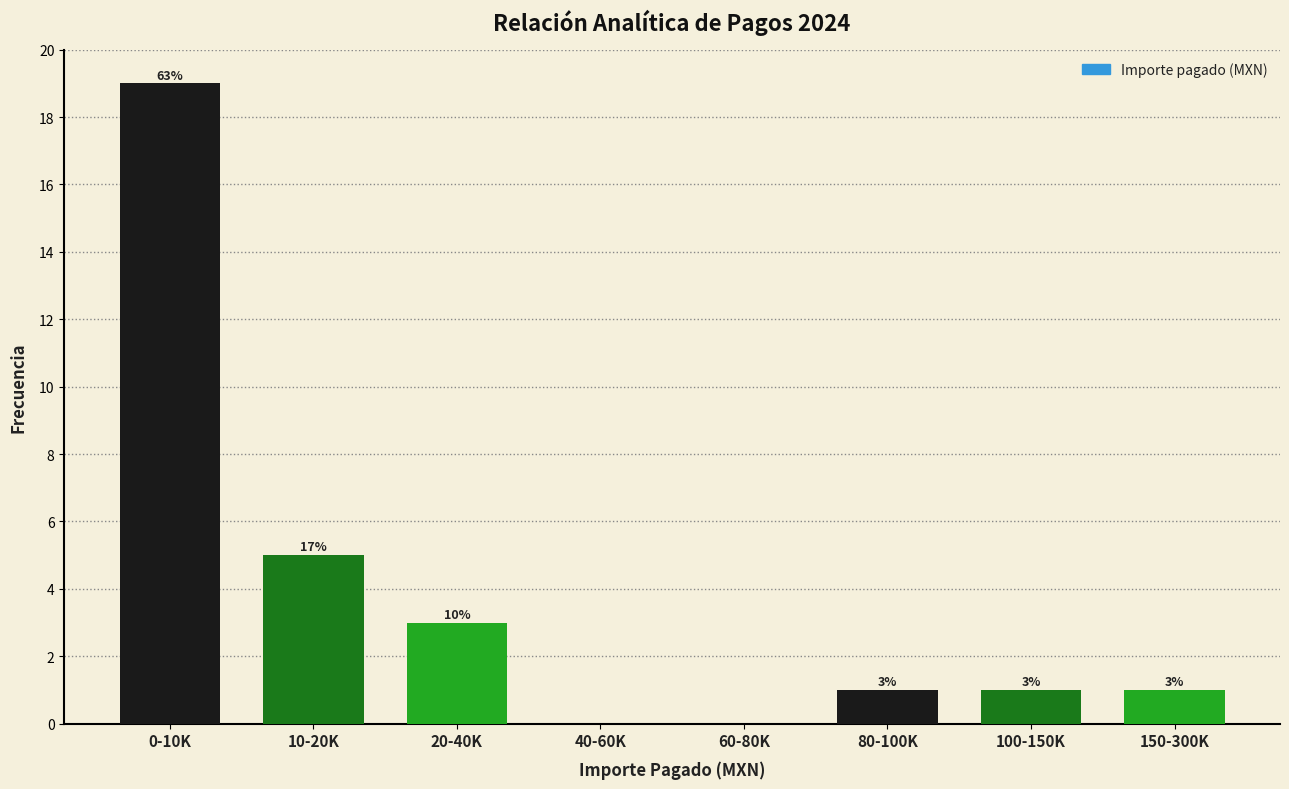

Reading left to right, extract all data points from this chart.

0-10K=19	10-20K=5	20-40K=3	40-60K=0	60-80K=0	80-100K=1	100-150K=1	150-300K=1